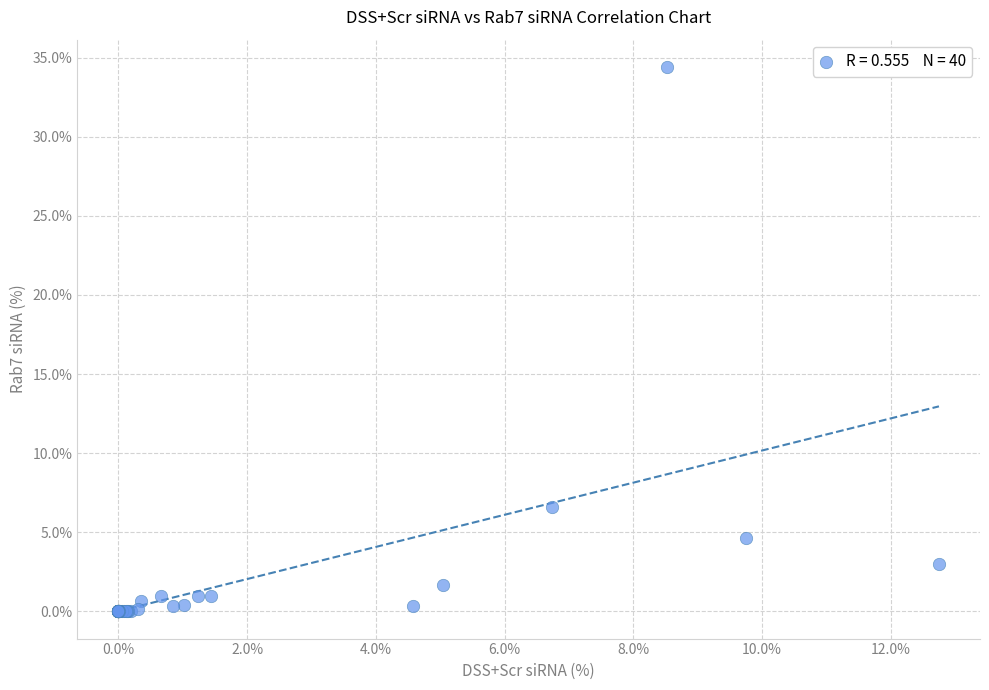

What Y value in the scatter plot is closest to 17?

6.6